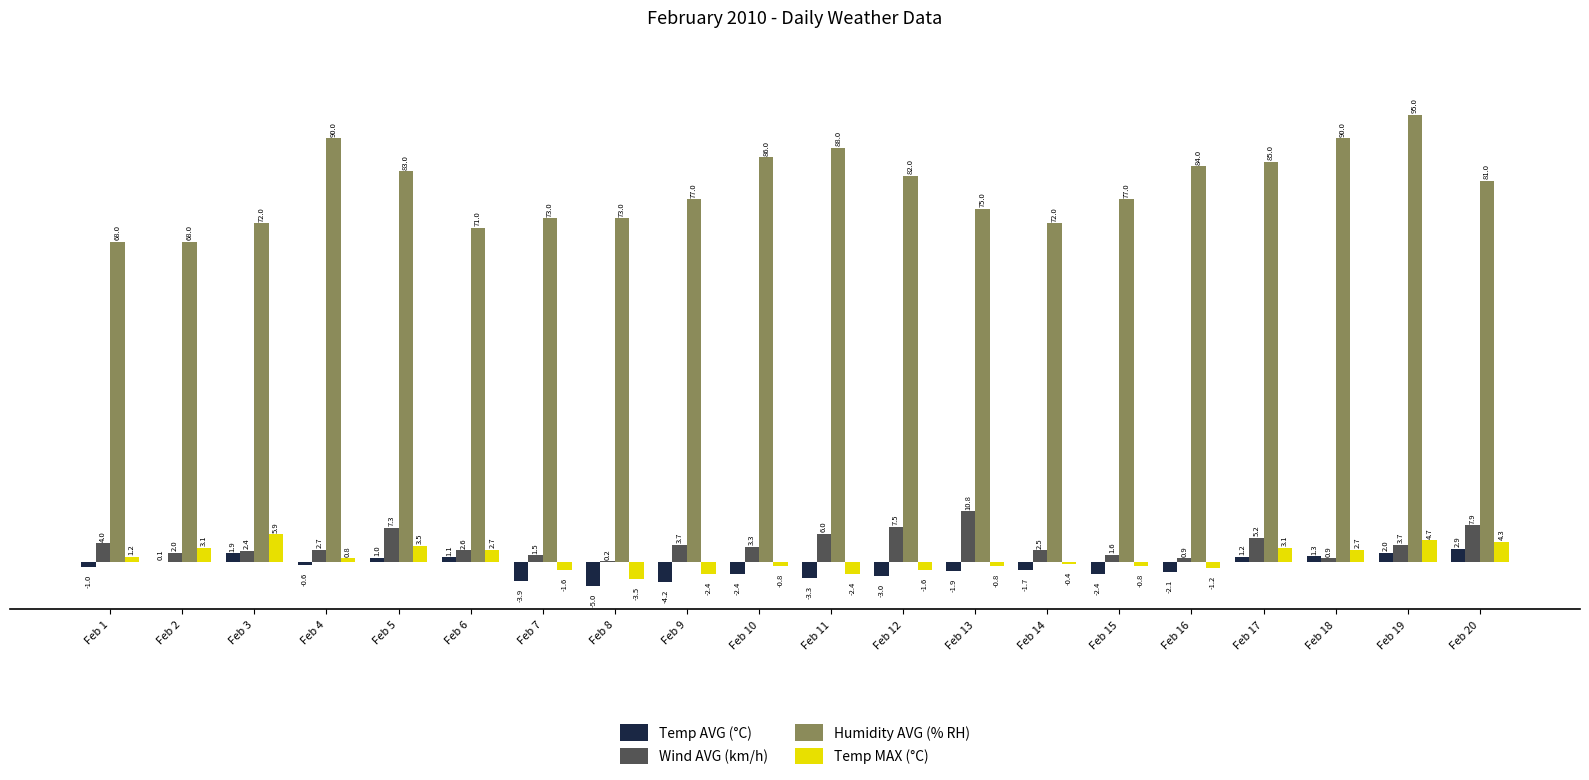

Which category has the highest value across all series?

Feb 19